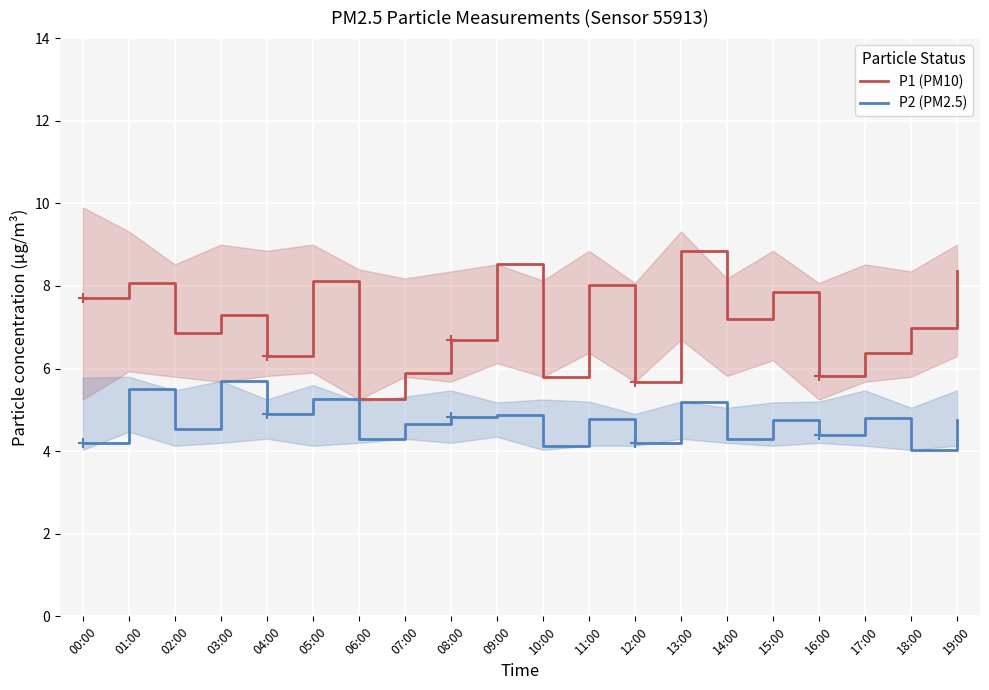

Count the number of data series in this chart.

2